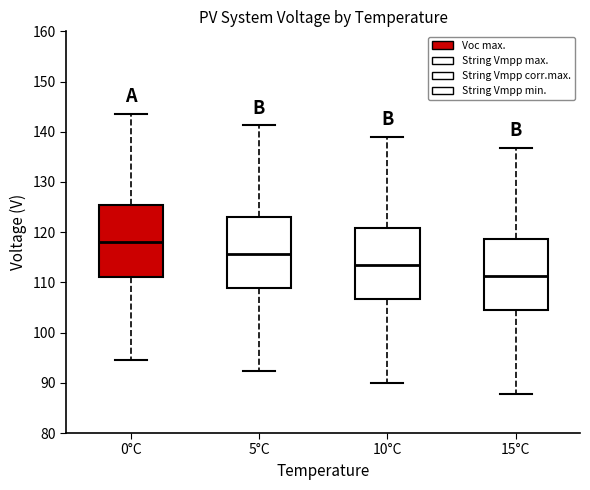

Reading left to right, transcribe this box plot: for each box, give where its median line is, the range the box spans, and where its two whiskers end, as read against the y-axis. The values are not printed on the chart, so give them approximately, as read against the axis.

0°C: median 118, box 111 to 125, whiskers 95 to 144
5°C: median 116, box 109 to 123, whiskers 92 to 141
10°C: median 113, box 107 to 121, whiskers 90 to 139
15°C: median 111, box 104 to 119, whiskers 88 to 137